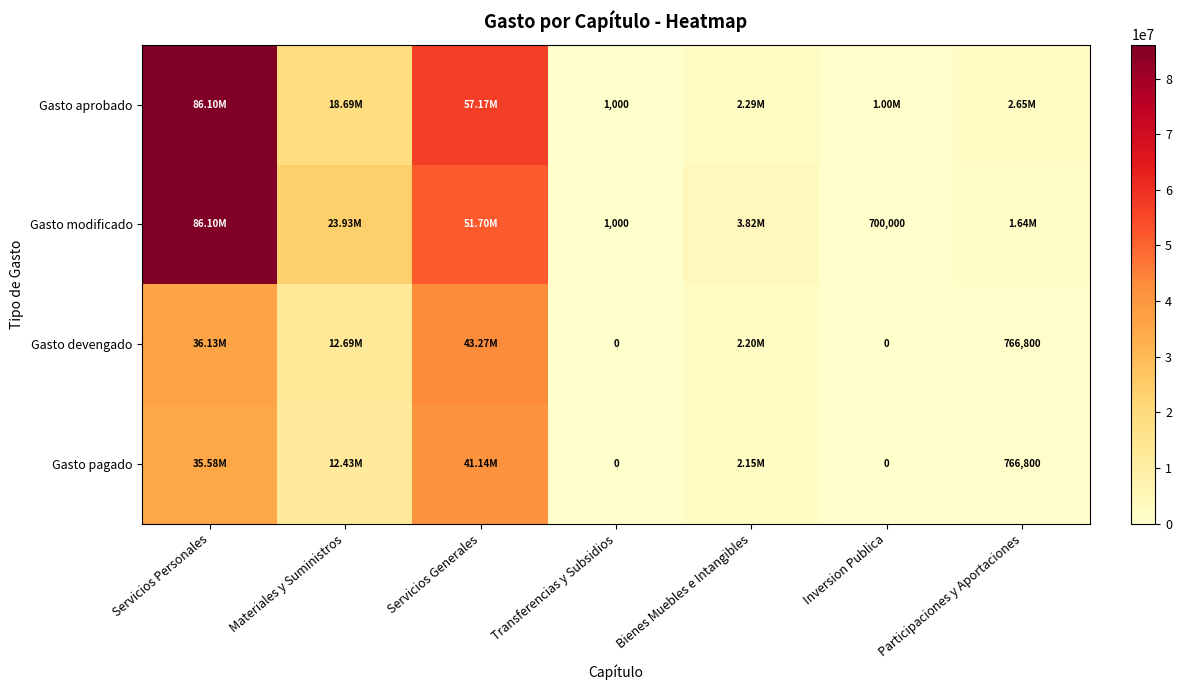

The value of Gasto devengado at Bienes Muebles e Intangibles is 2204555.9. True or false?

True